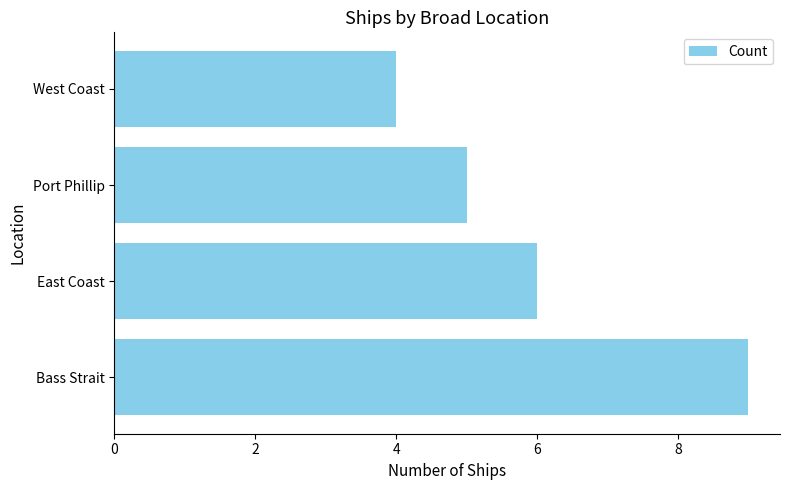

How many series are shown in this chart?

1